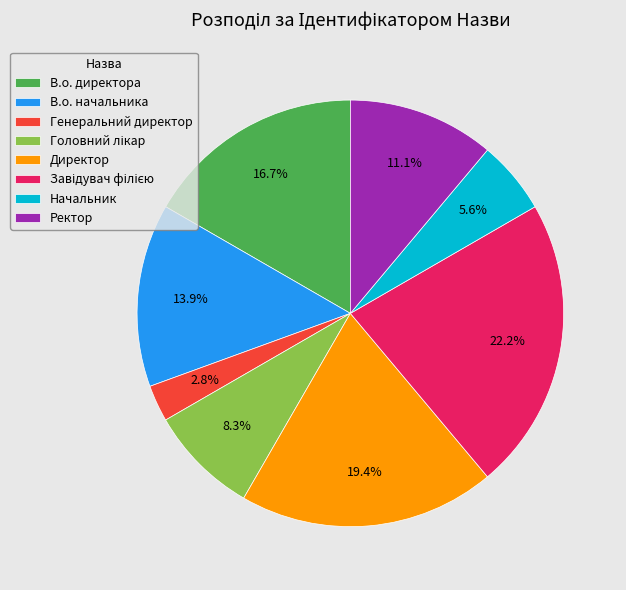

Does Генеральний директор represent more than half of the total?

No